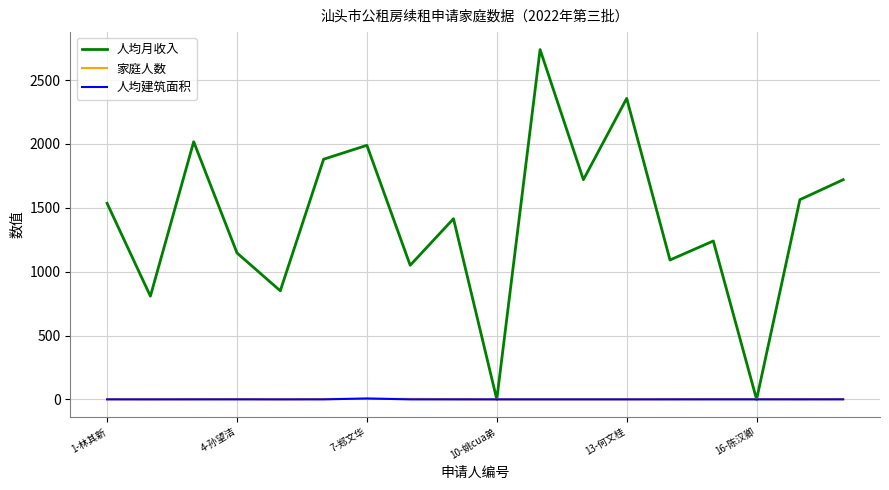

Which series has the widest spread of values?

人均月收入